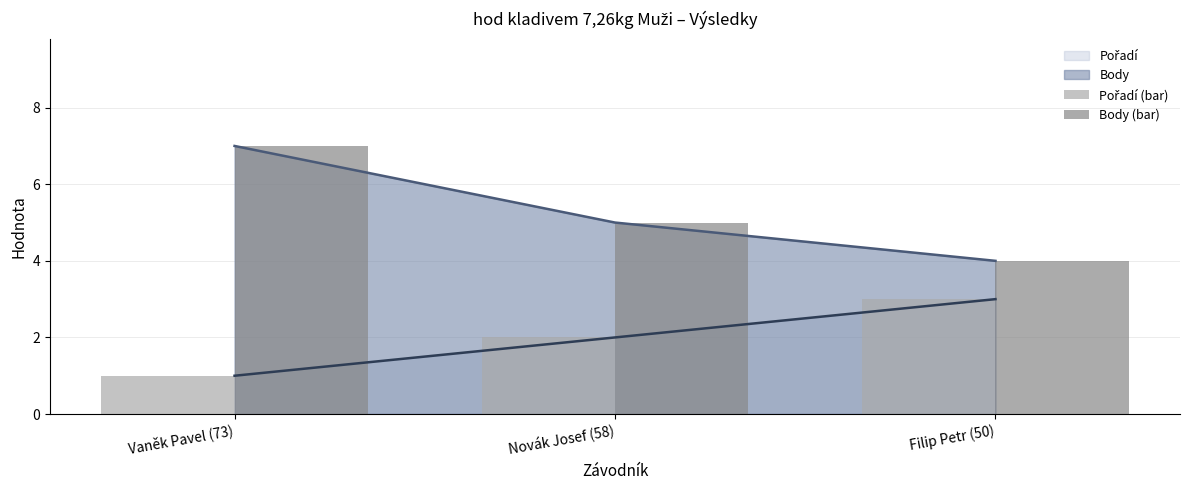

How many bars are there in total?

6